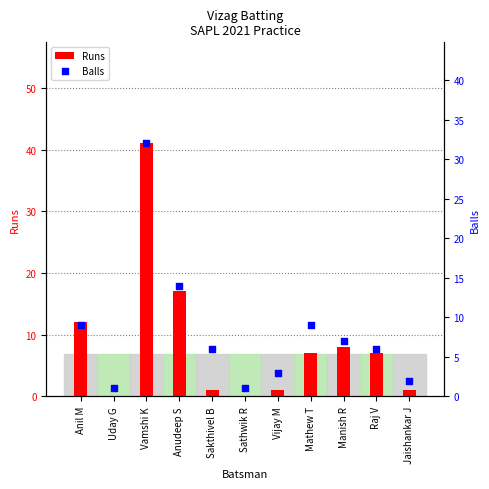

Which series has the largest total across all categories?

Runs